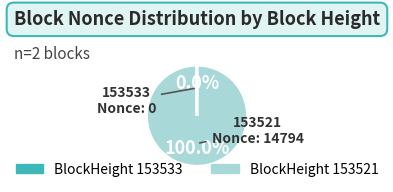

Does any single category account for the majority?

Yes